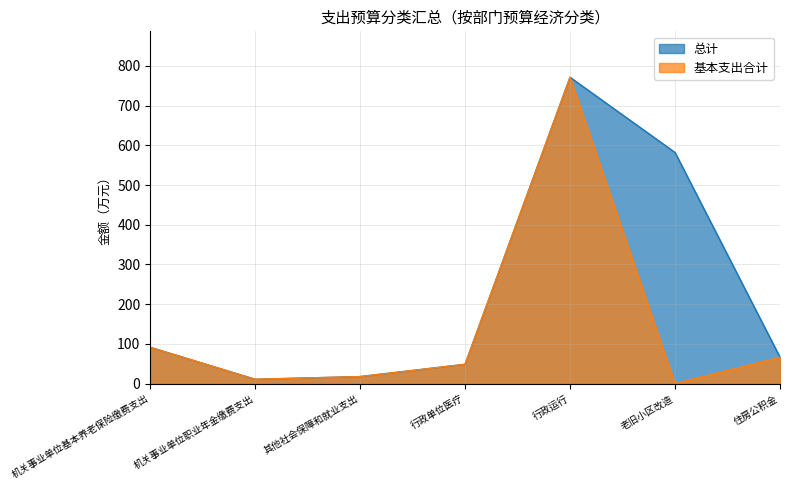

What is the greatest value displayed?

771.3